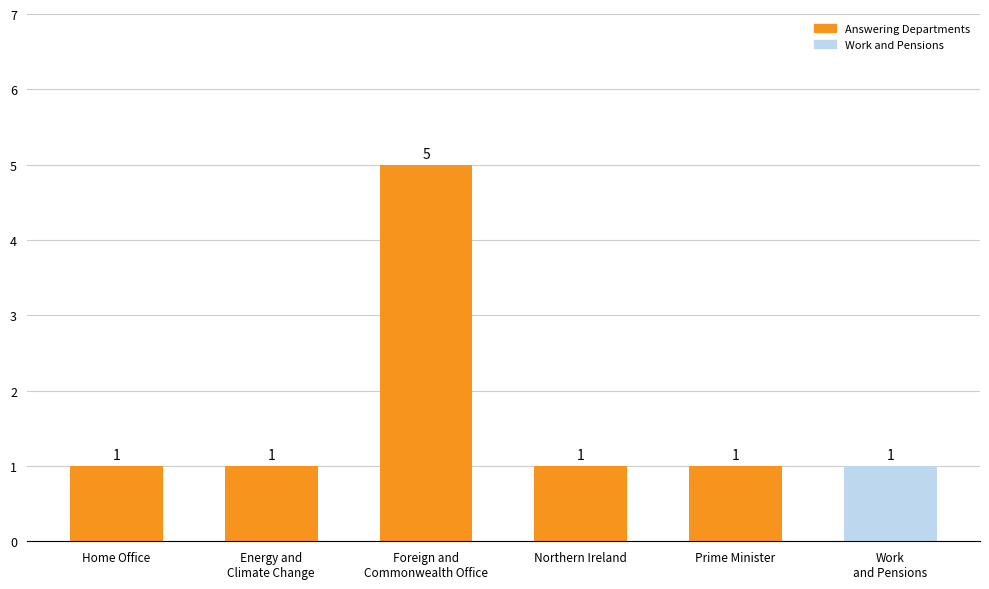

What is the approximate value at Foreign and
Commonwealth Office?

5